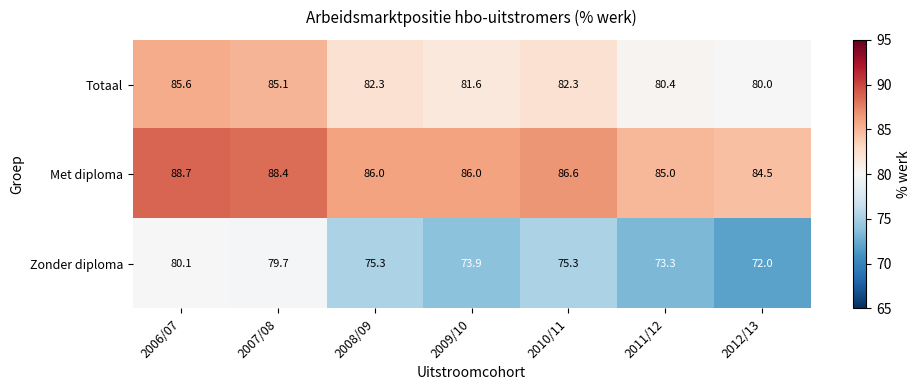

What is the difference between the second highest and second lowest values in the Totaal series?

4.7